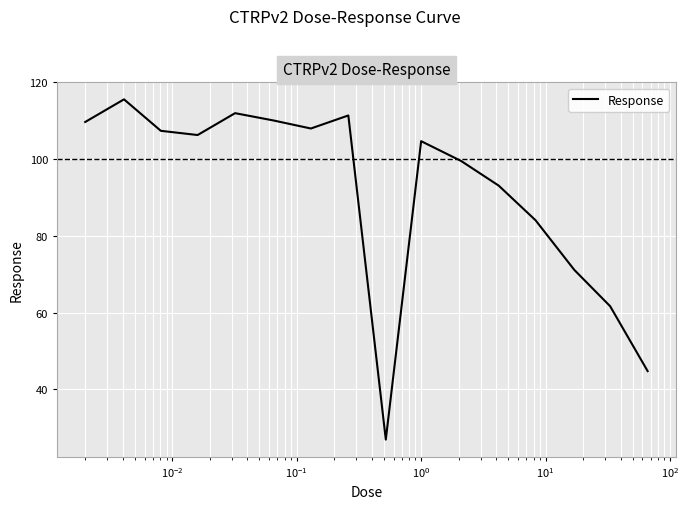

What is the difference between the second highest and minimum values?

85.1